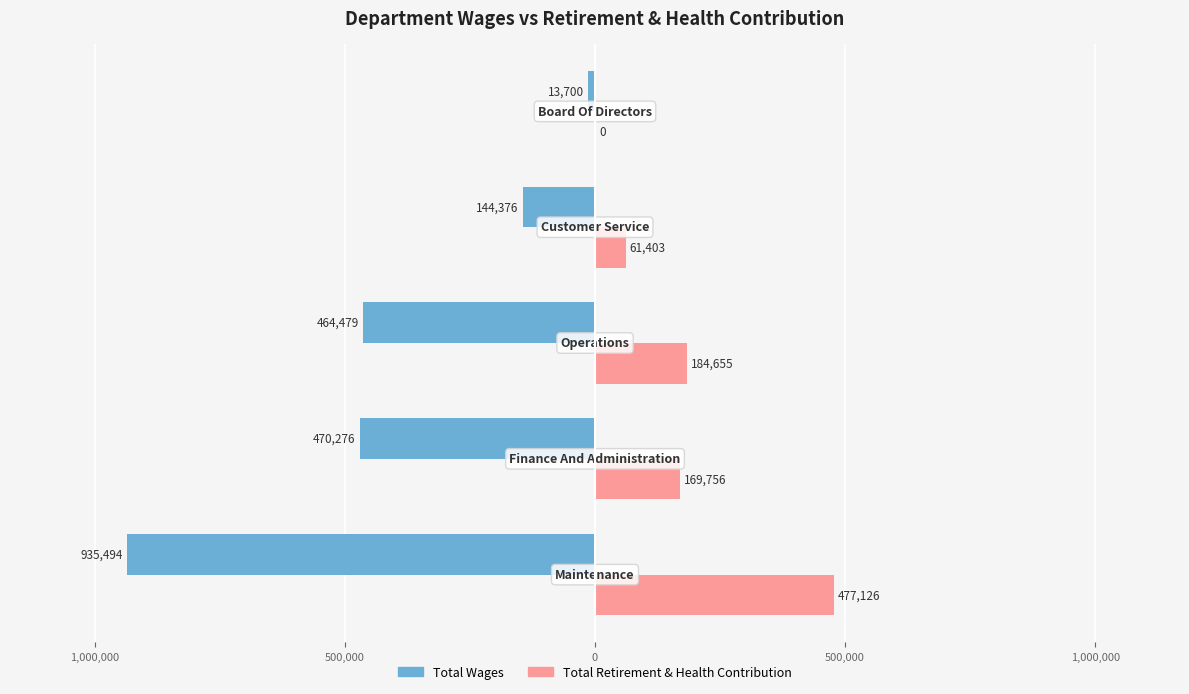

What are all the series names shown in the legend?

Total Wages, Total Retirement & Health Contribution